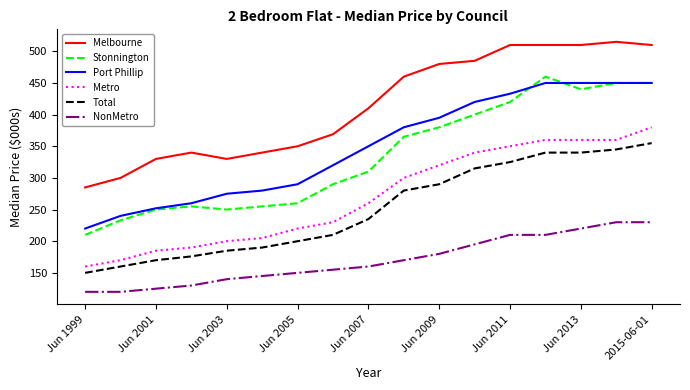

What is the maximum value for Metro?

380